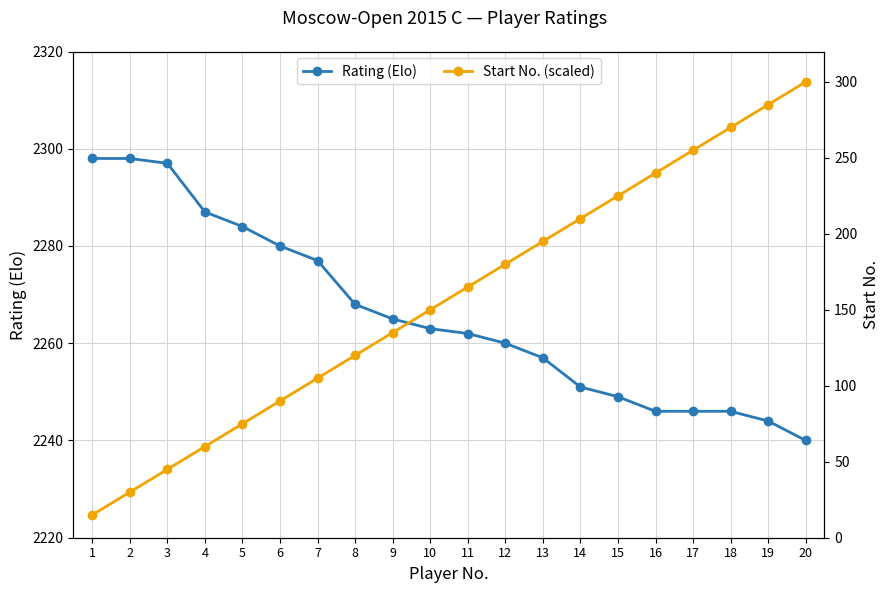

At how many categories does at least one series exceed 2082?

20